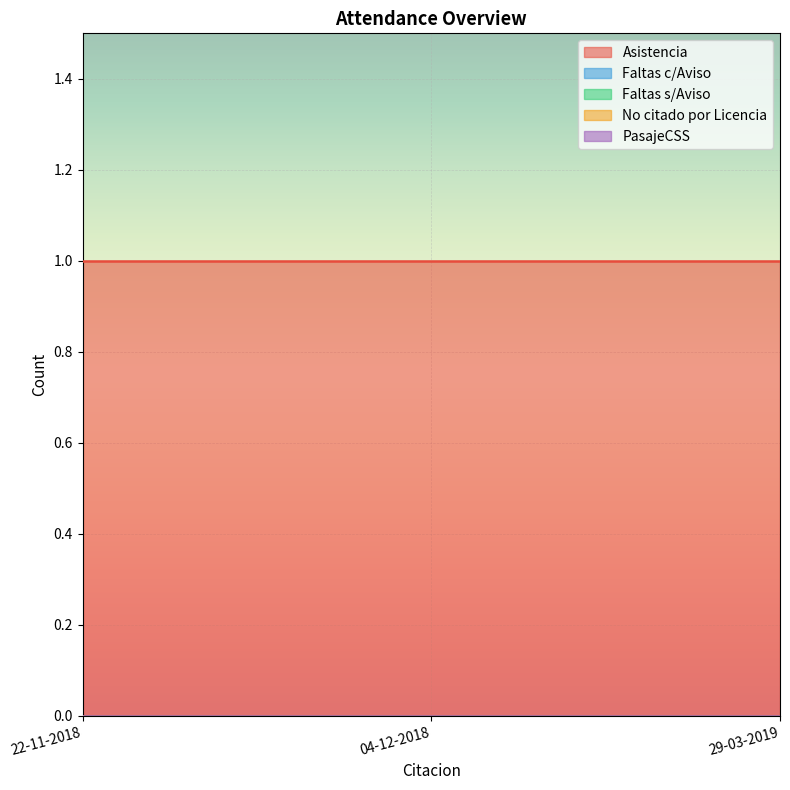

Reading left to right, what are all the values shown in this chart?

Asistencia: 1	1	1
Faltas c/Aviso: 0	0	0
Faltas s/Aviso: 0	0	0
No citado por Licencia: 0	0	0
PasajeCSS: 0	0	0